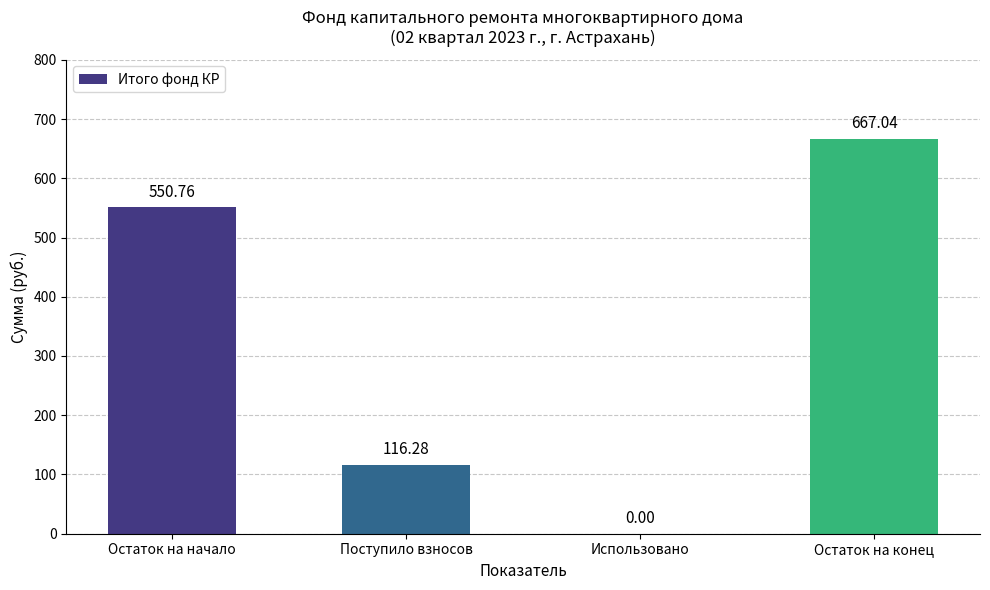

What is the ratio of the value at Поступило взносов to the value at Остаток на конец?

0.2